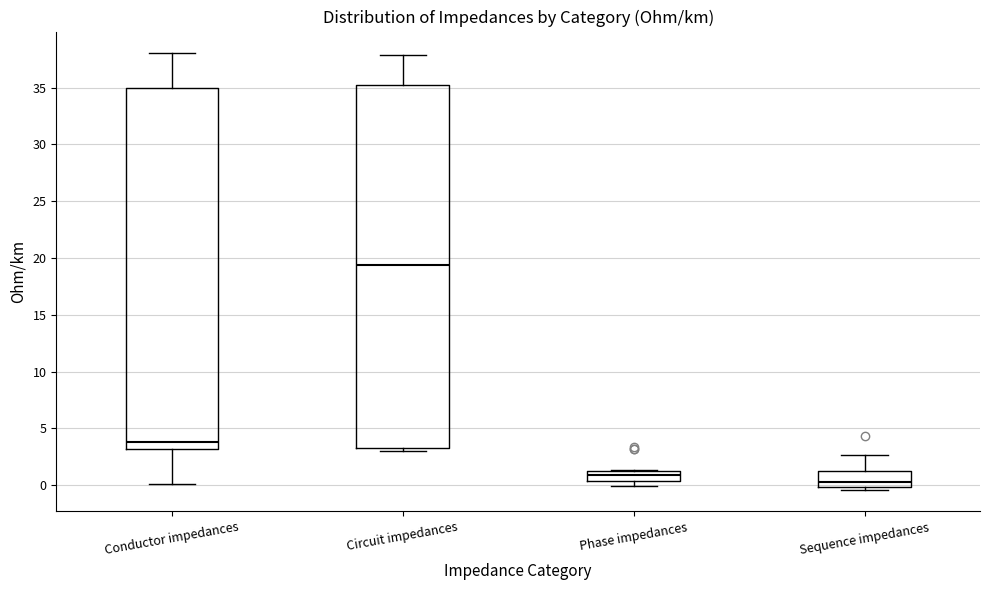

Reading left to right, read every box against the y-axis: the position of its median line, the range the box covers, and the ends of its whiskers. The values are not printed on the chart, so give them approximately, as read against the axis.

Conductor impedances: median 4.0, box 3.0 to 35.0, whiskers 0.0 to 38.0
Circuit impedances: median 19.5, box 3.0 to 35.0, whiskers 3.0 (just below the box's lower edge) to 38.0
Phase impedances: median 1.0, box 0.5 to 1.5, whiskers 0.0 to 1.5
Sequence impedances: median 0.5, box 0.0 to 1.0, whiskers -0.5 to 2.5